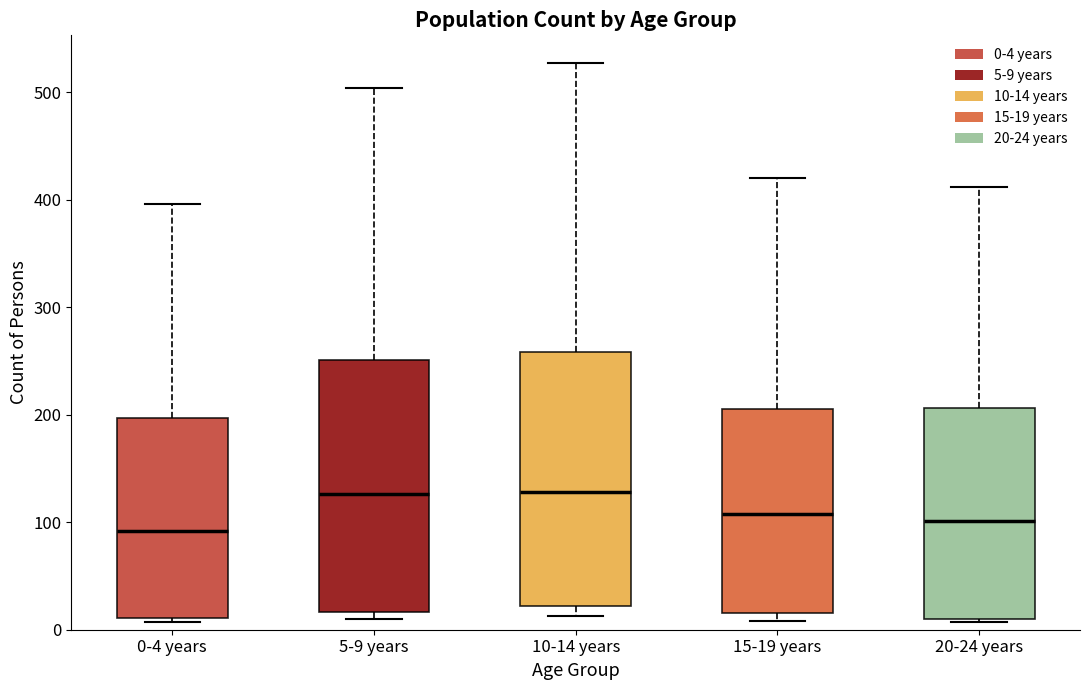

Reading left to right, transcribe this box plot: for each box, give where its median line is, the range the box spans, and where its two whiskers end, as read against the y-axis. The values are not printed on the chart, so give them approximately, as read against the axis.

0-4 years: median 90, box 10 to 200, whiskers 10 (just below the box's lower edge) to 400
5-9 years: median 130, box 20 to 250, whiskers 10 to 500
10-14 years: median 130, box 20 to 260, whiskers 10 to 530
15-19 years: median 110, box 20 to 210, whiskers 10 to 420
20-24 years: median 100, box 10 to 210, whiskers 10 to 410